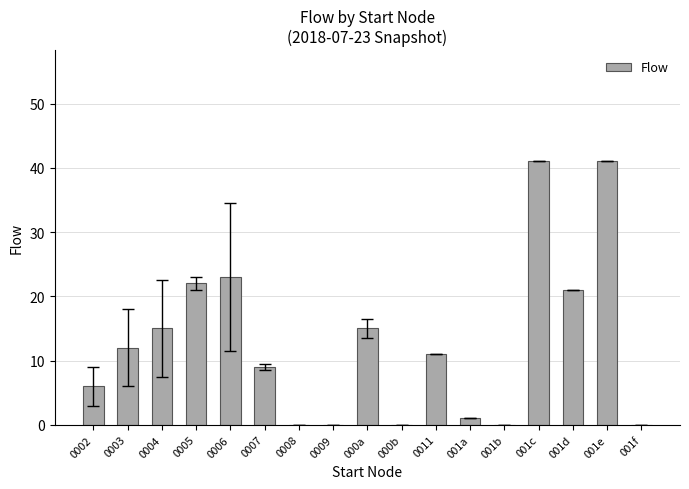

What is the sum of all values?

217